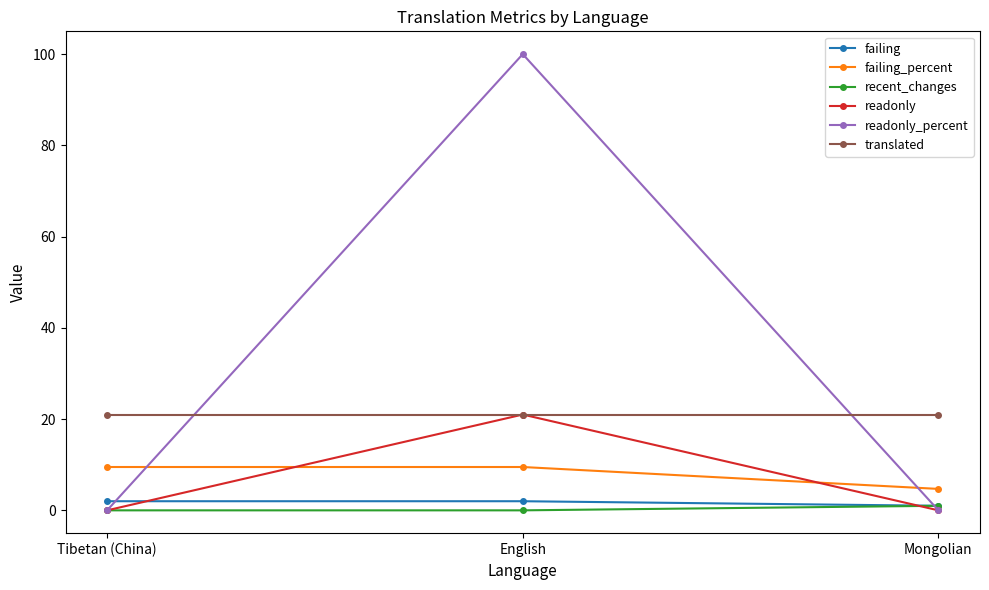

What is the maximum value for failing?

2.0